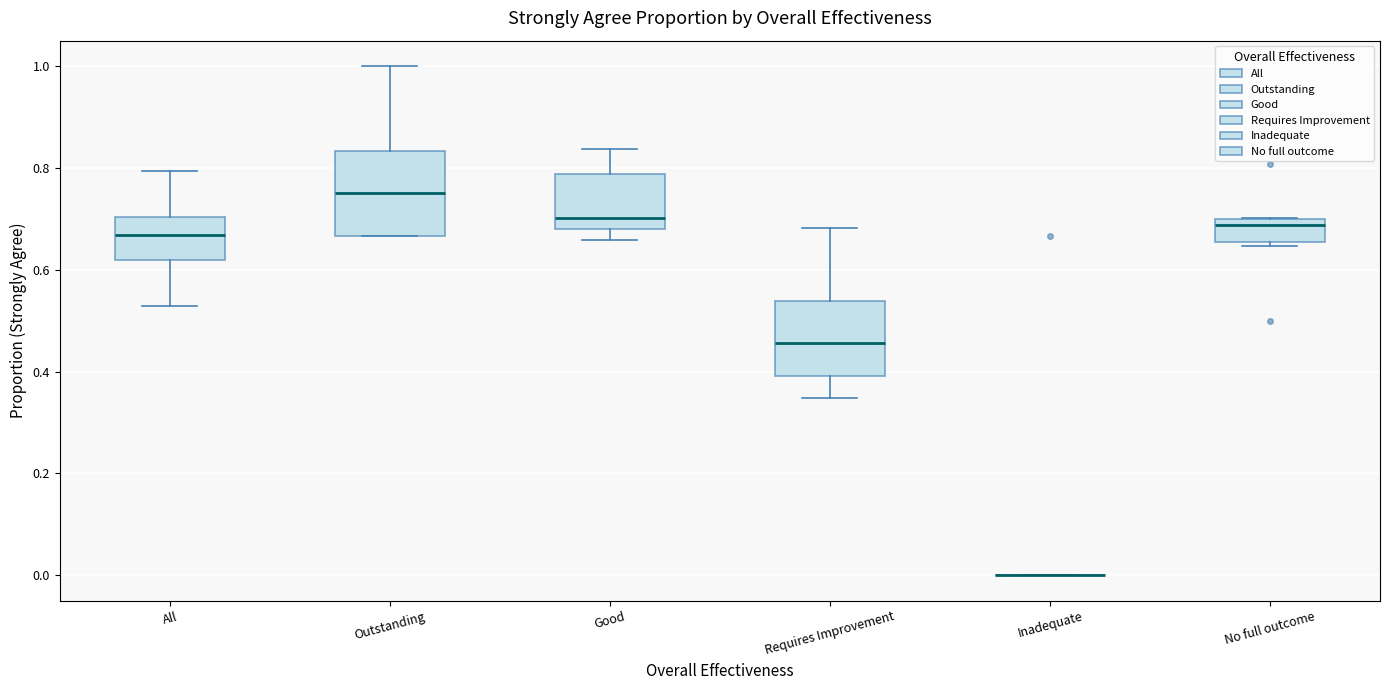

Reading left to right, read every box against the y-axis: the position of its median line, the range the box covers, and the ends of its whiskers. The values are not printed on the chart, so give them approximately, as read against the axis.

All: median 0.66, box 0.62 to 0.70, whiskers 0.52 to 0.80
Outstanding: median 0.76, box 0.66 to 0.84, whiskers 0.66 to 1.00
Good: median 0.70, box 0.68 to 0.78, whiskers 0.66 to 0.84
Requires Improvement: median 0.46, box 0.40 to 0.54, whiskers 0.34 to 0.68
Inadequate: box collapsed to a line at 0.00, whiskers 0.00 to 0.00
No full outcome: median 0.68, box 0.66 to 0.70, whiskers 0.64 to 0.70